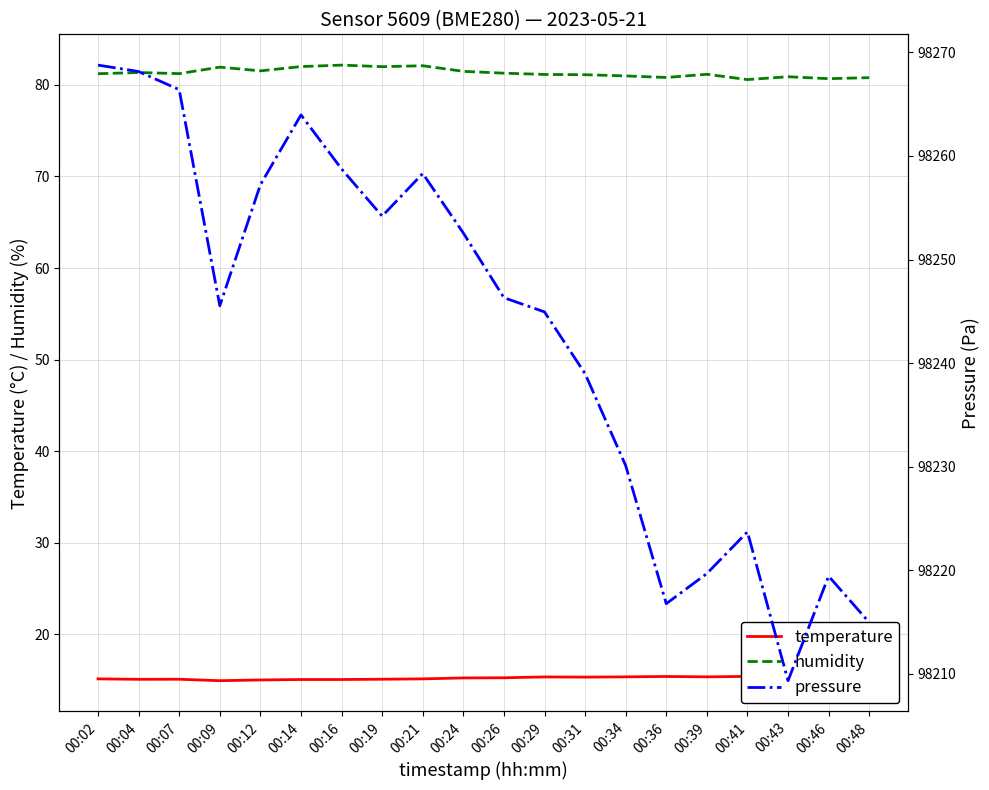

Reading left to right, list all the values displayed in this chart.

temperature: 15.1	15.1	15.1	14.9	15.0	15.1	15.1	15.1	15.1	15.2	15.3	15.3	15.3	15.4	15.4	15.4	15.4	15.5	15.6	15.6
humidity: 81.2	81.3	81.2	81.9	81.5	82.0	82.2	82.0	82.1	81.5	81.3	81.1	81.1	81.0	80.8	81.2	80.6	80.9	80.7	80.8
pressure: 98268.8	98268.2	98266.4	98245.5	98257.2	98264.0	98258.8	98254.2	98258.3	98252.6	98246.3	98244.9	98239.0	98230.1	98216.8	98219.7	98223.7	98209.3	98219.4	98214.9